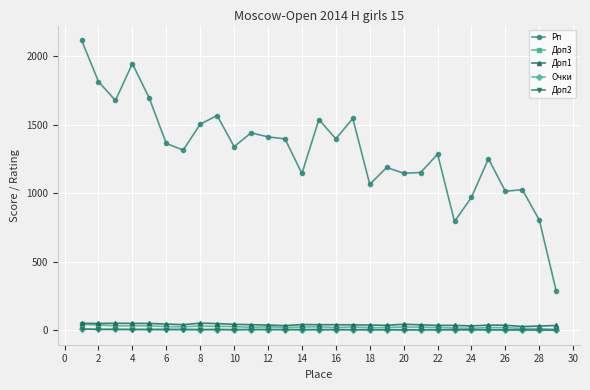

What is the value of the Доп3 point at the 10th from the left?

27.0